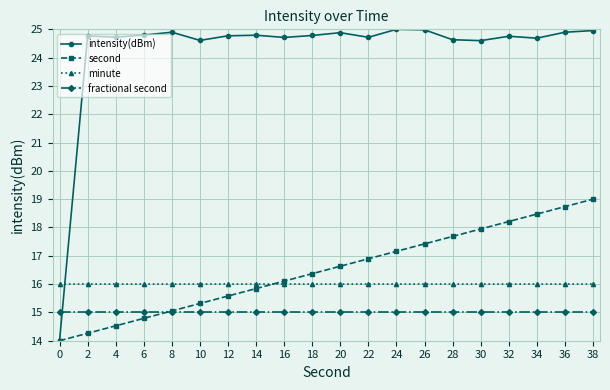

Which series changed the most between 26 and 38?

second